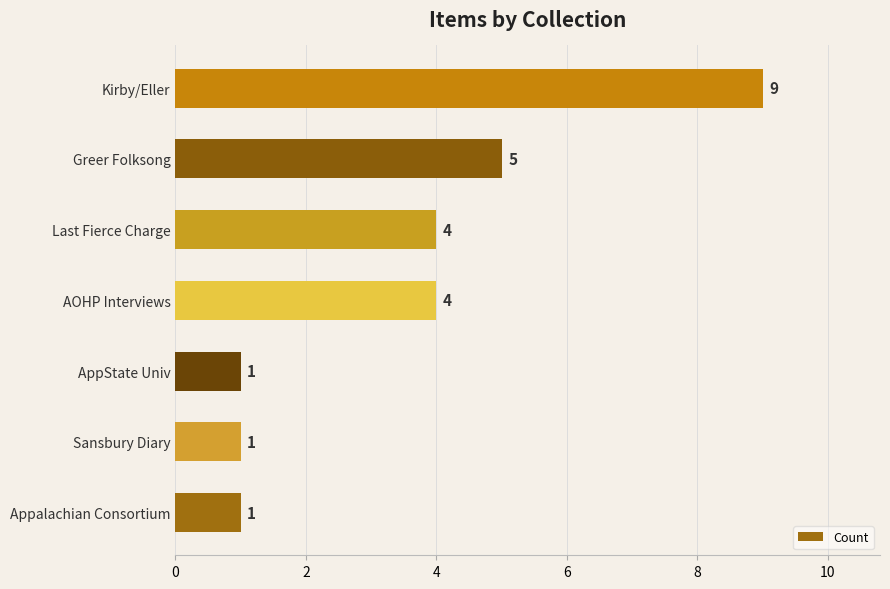

What is the difference between the maximum and minimum values?

8